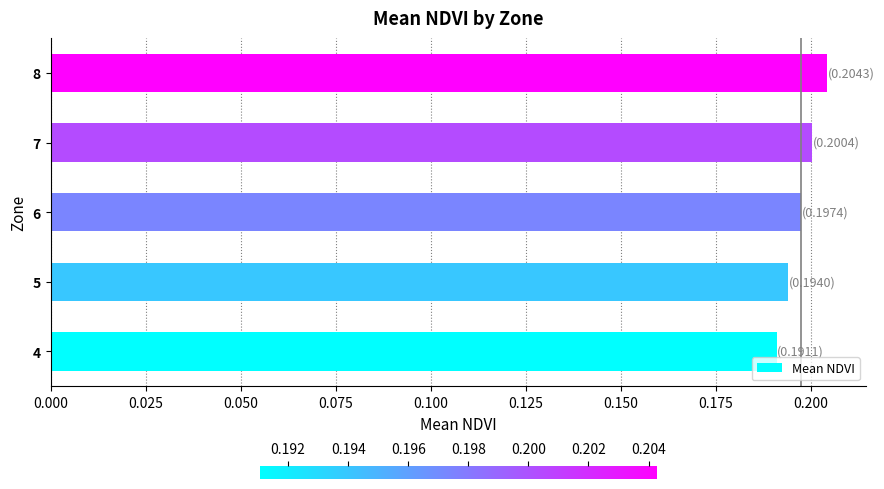

What is the sum of all values?

1.0